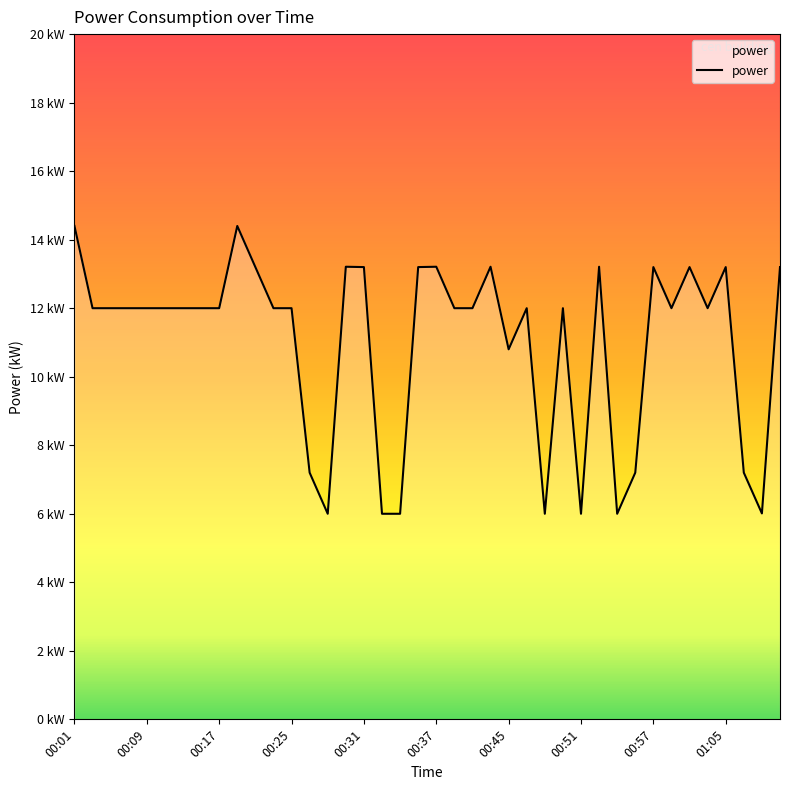

Does the chart have visible grid lines?

No